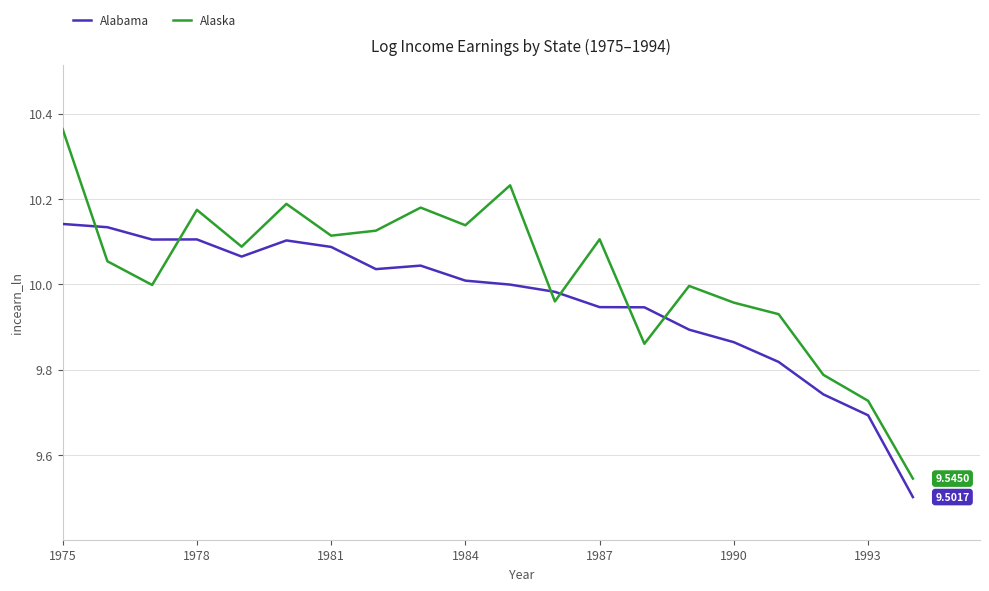

Which series has the widest spread of values?

Alaska